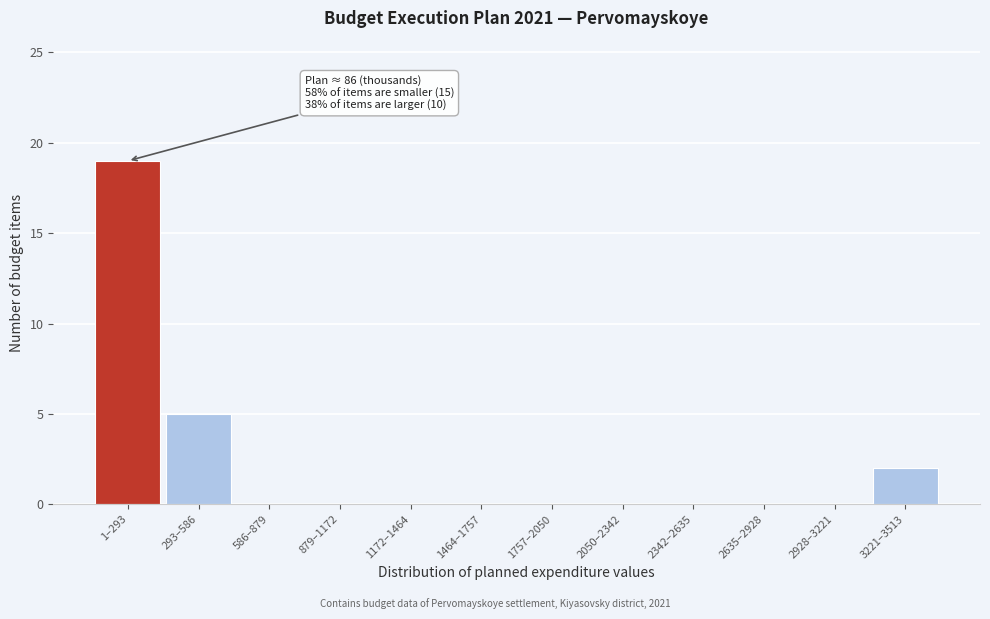

Reading left to right, list all the values displayed in this chart.

1–293=19	293–586=5	586–879=0	879–1172=0	1172–1464=0	1464–1757=0	1757–2050=0	2050–2342=0	2342–2635=0	2635–2928=0	2928–3221=0	3221–3513=2